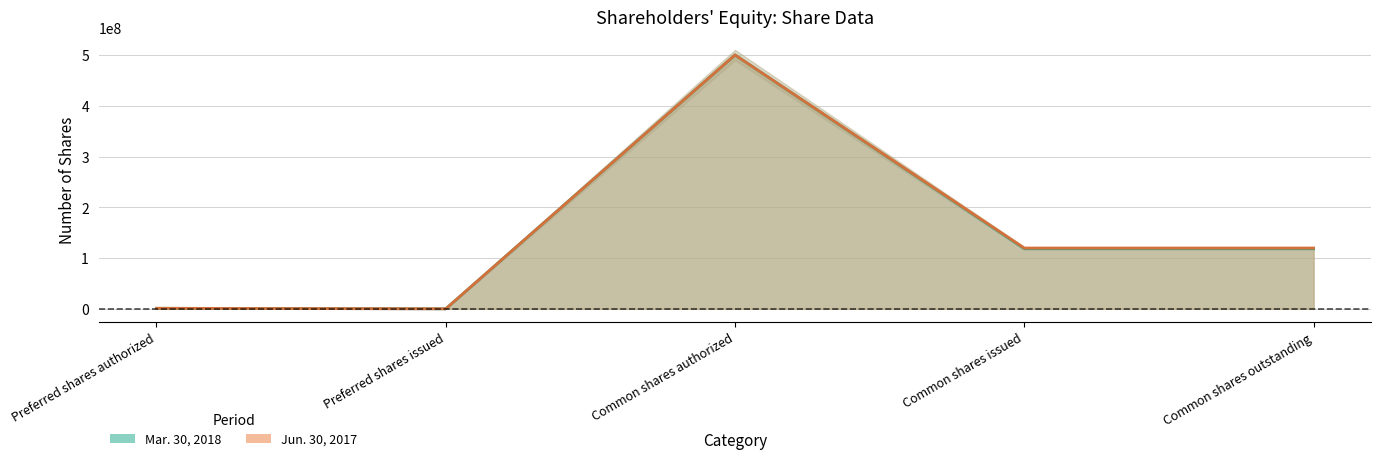

Is it true that Mar. 30, 2018 equals 0 at Preferred shares issued?

True